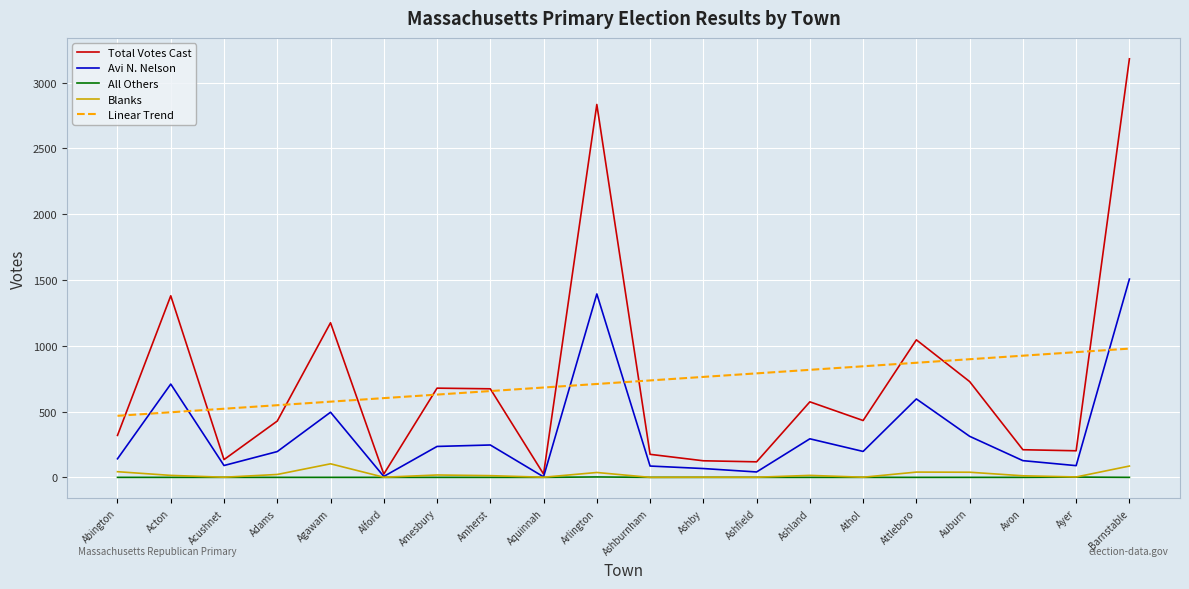

What position from the right is Acushnet?

18